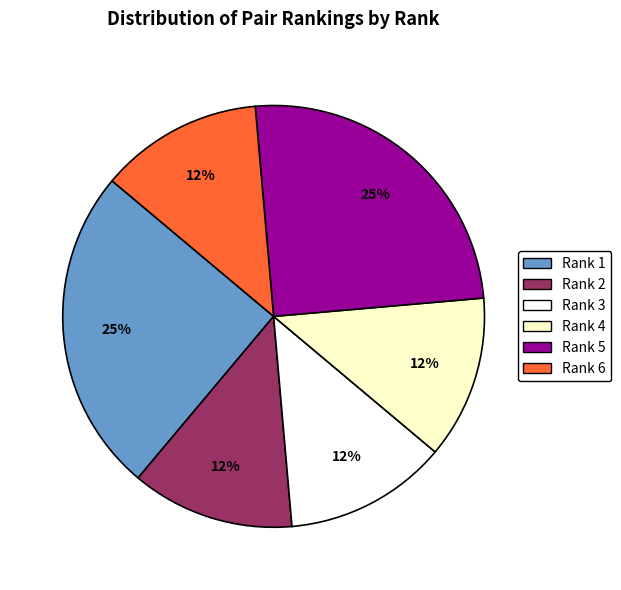

Is there any slice that represents more than half of the pie?

No